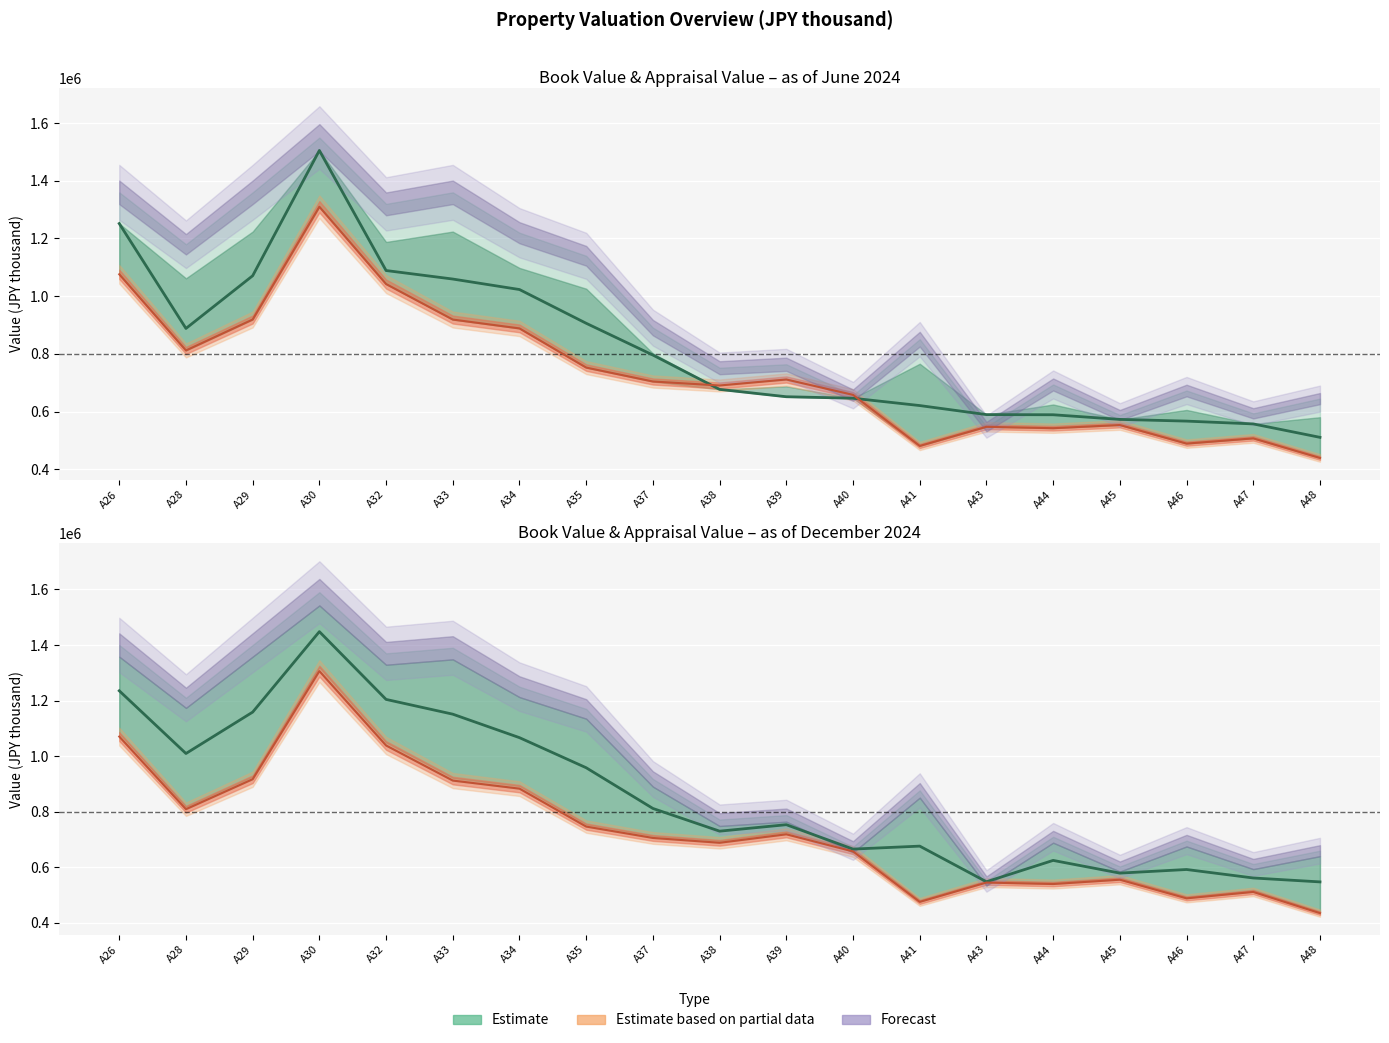

How many data points in Book Value Dec 2024 are above 705771?

9